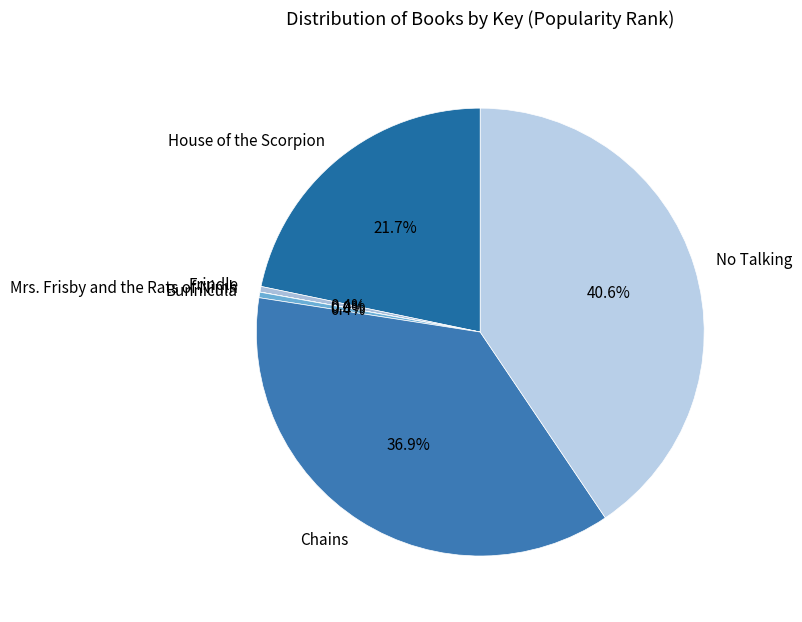

True or false: Bunnicula accounts for 8% of the total.

False